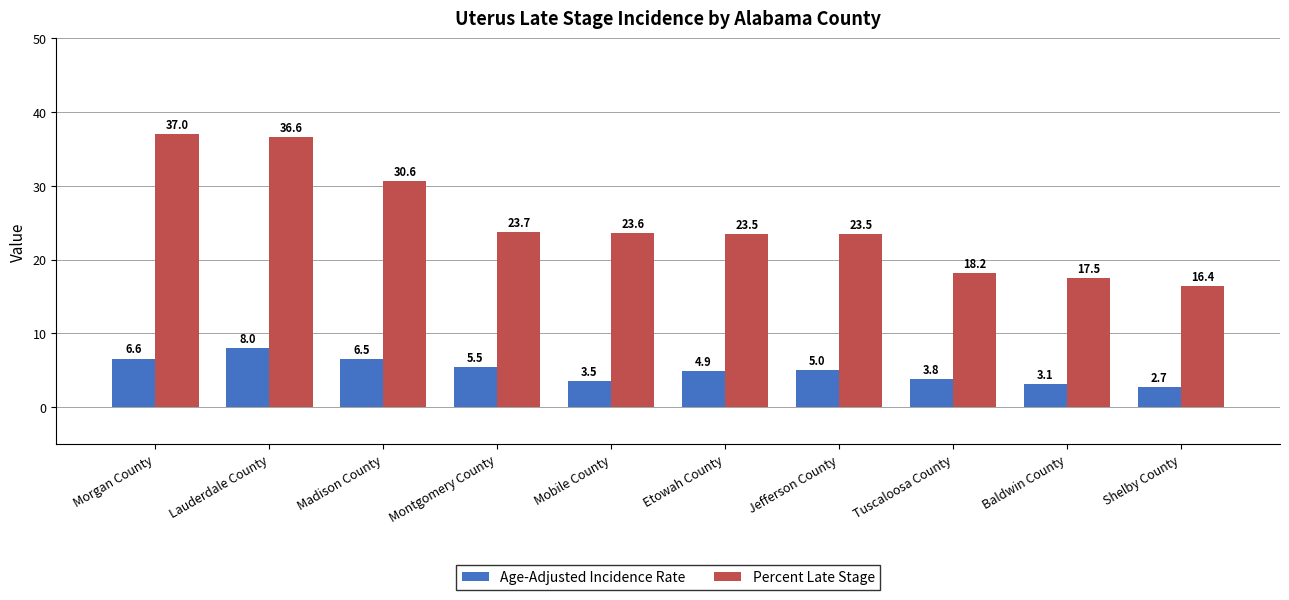

What are all the series names shown in the legend?

Age-Adjusted Incidence Rate, Percent Late Stage